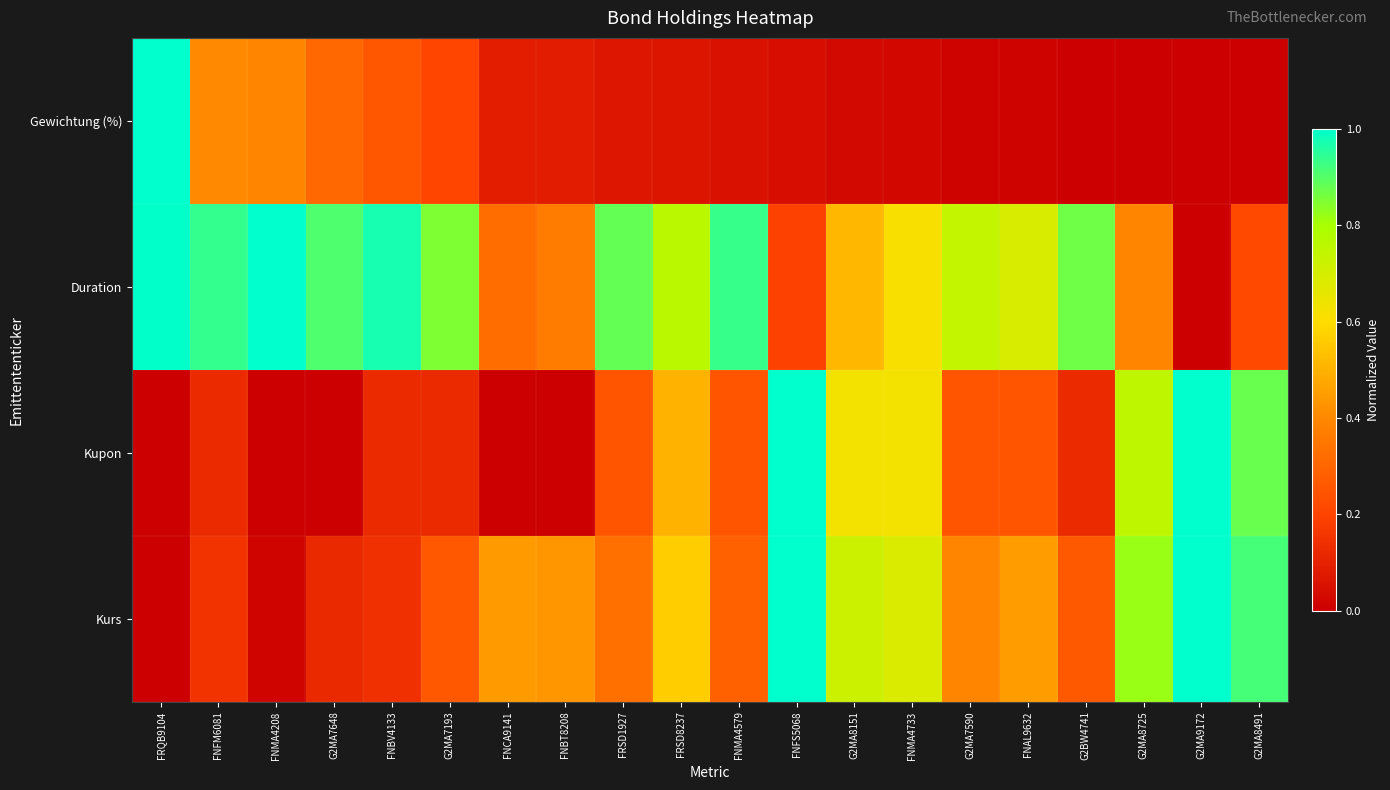

Which series has the largest total across all categories?

Duration